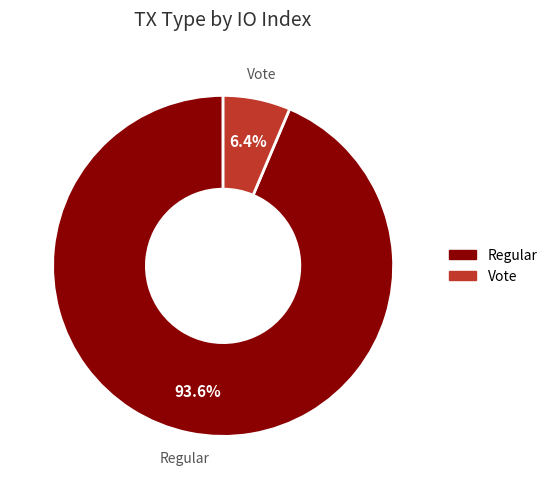

Is there any slice that represents more than half of the pie?

Yes